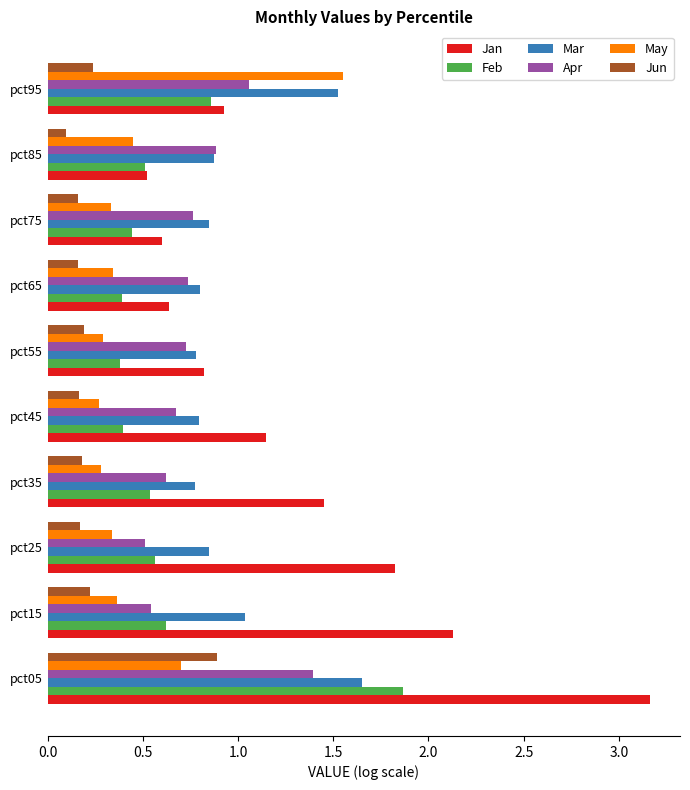

The May series shows 0.2 at pct05. True or false?

False